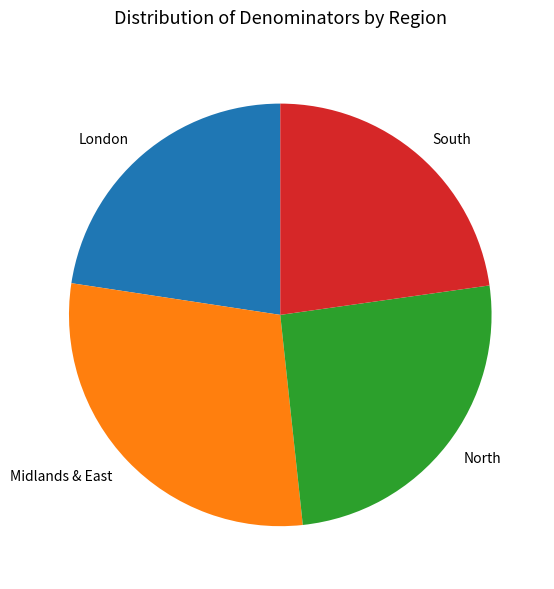

What is the ratio of the value at North to the value at Midlands & East?

0.9